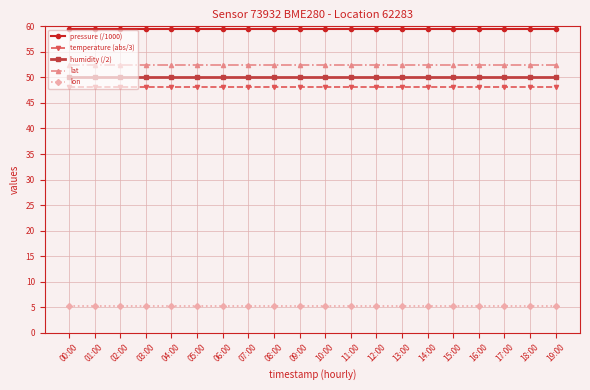

What are all the series names shown in the legend?

pressure (/1000), temperature (abs/3), humidity (/2), lat, lon